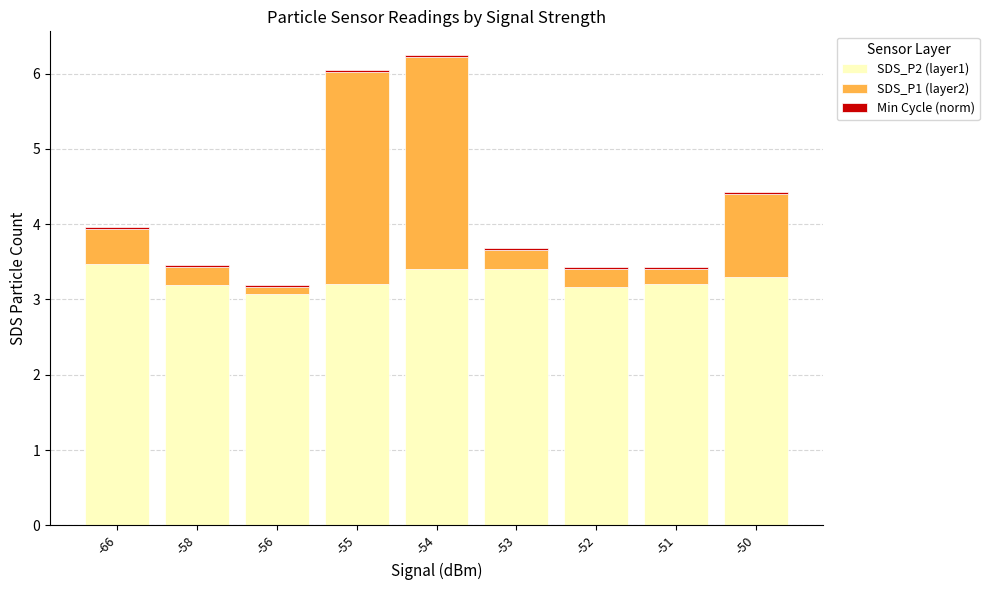

Count the SDS_P2 (layer1) values in the range 3 to 4.

9